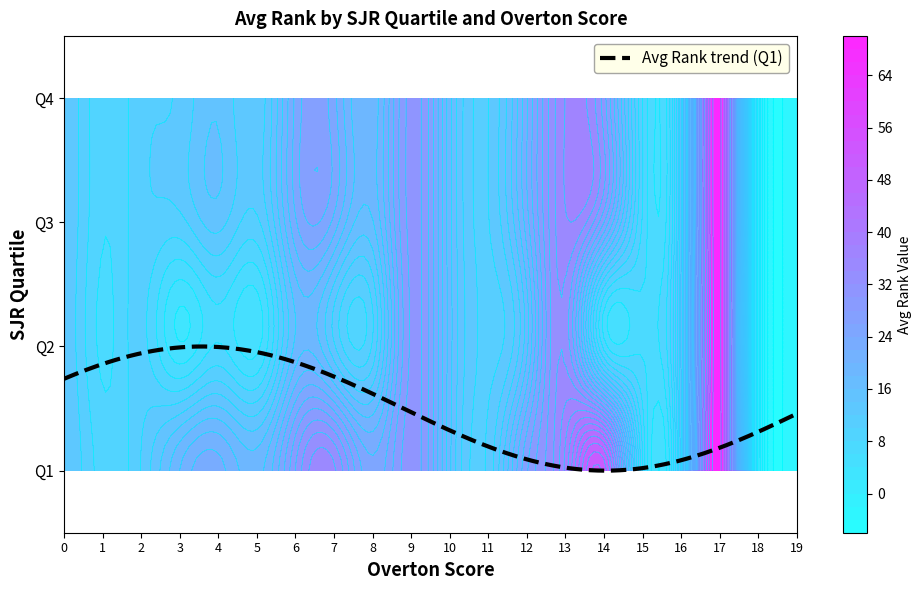

At how many categories does at least one series exceed 13?

14